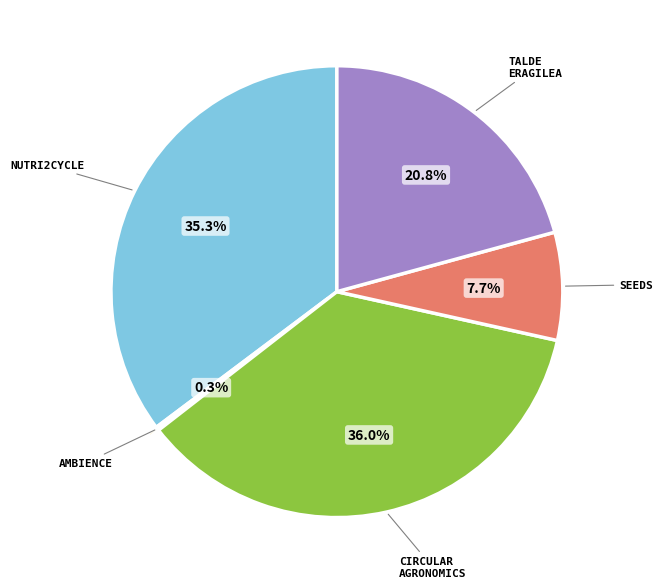

Is there any slice that represents more than half of the pie?

No